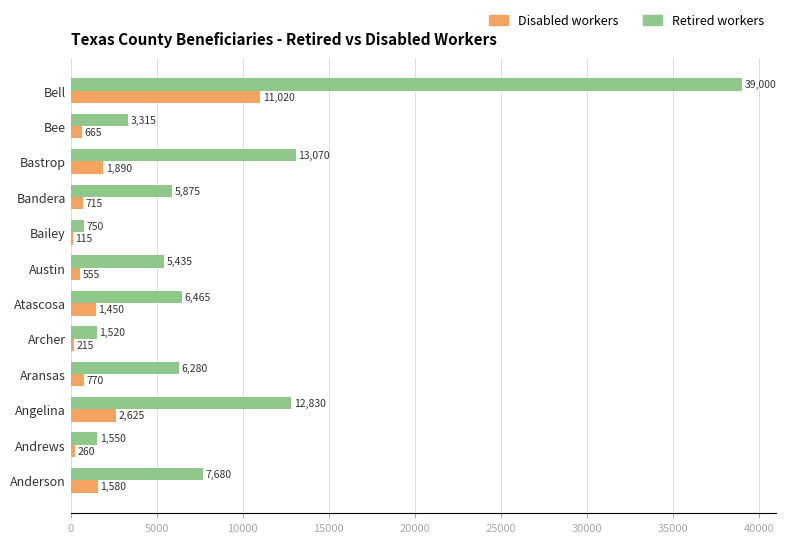

Between Bandera and Bastrop, which series saw the biggest shift?

Retired workers